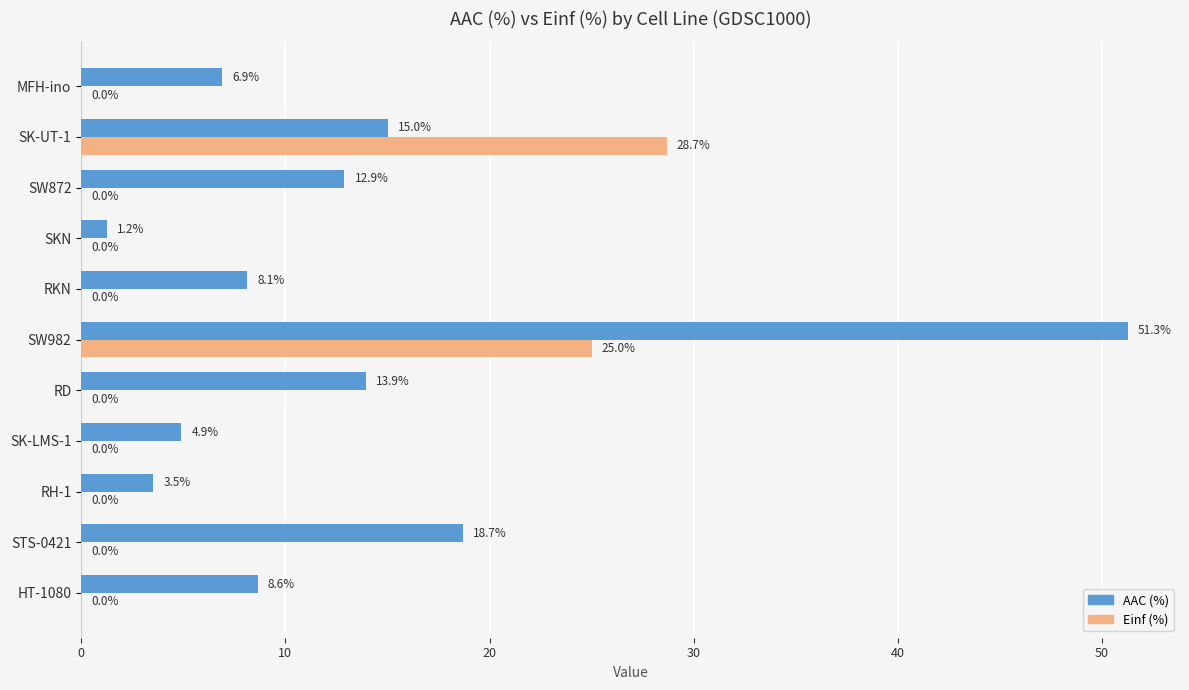

Which series has the largest range (max minus min)?

AAC (%)